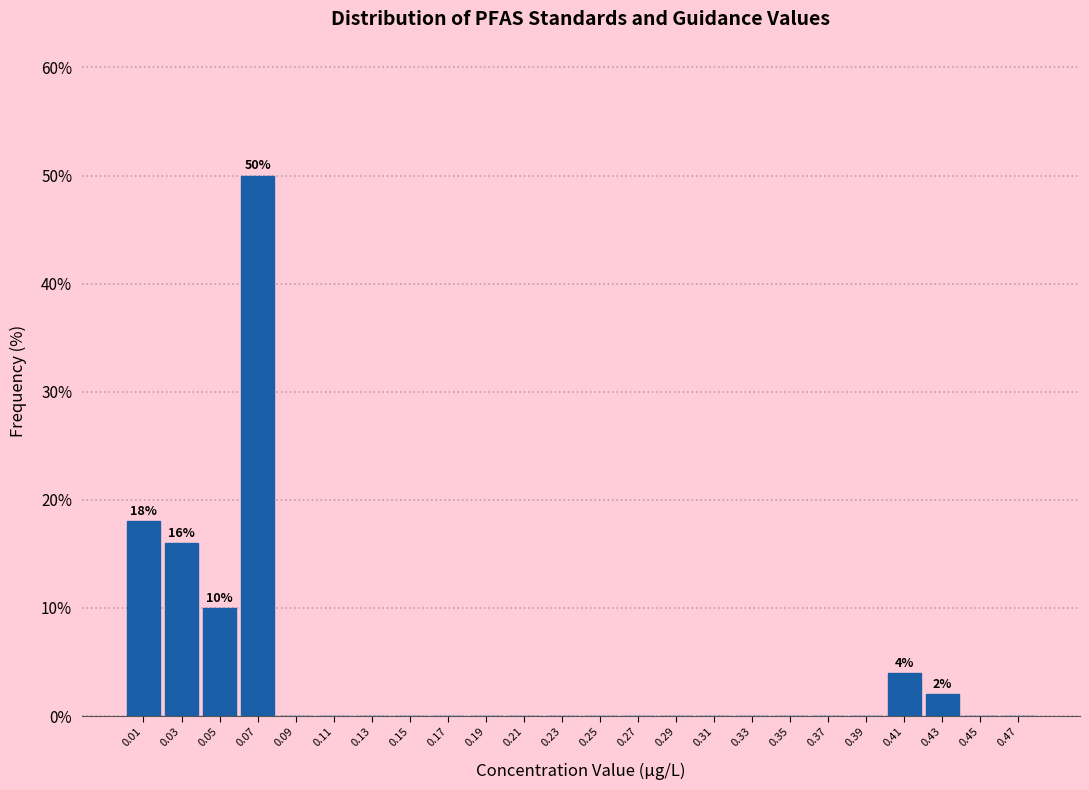

Which range on the x-axis has the tallest bar?

0.06 to 0.08